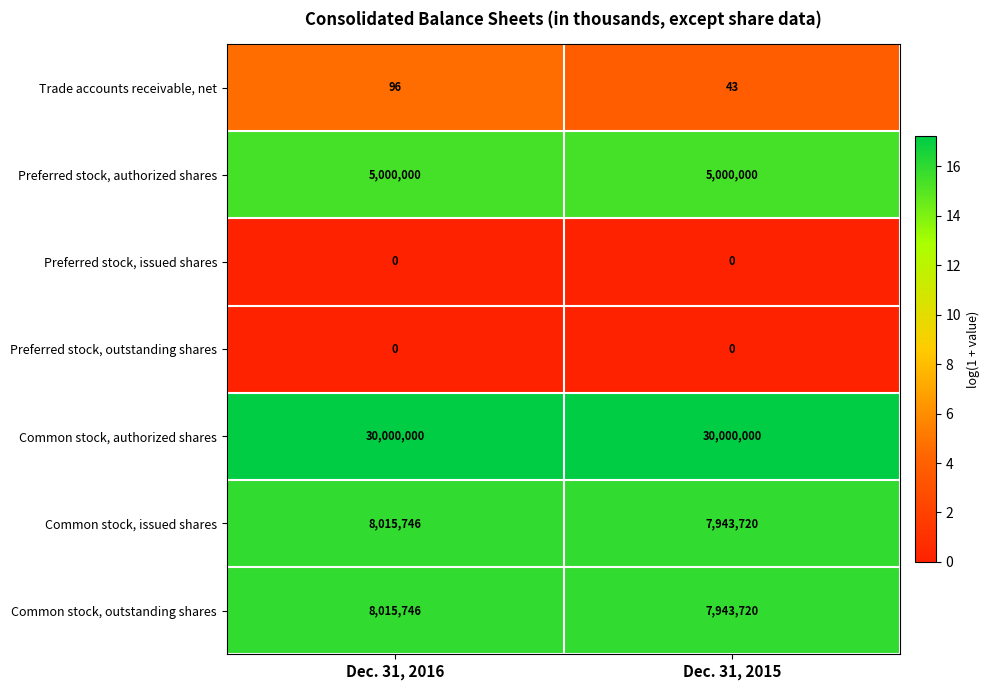

Is it true that Trade accounts receivable, net equals 13 at Dec. 31, 2015?

False